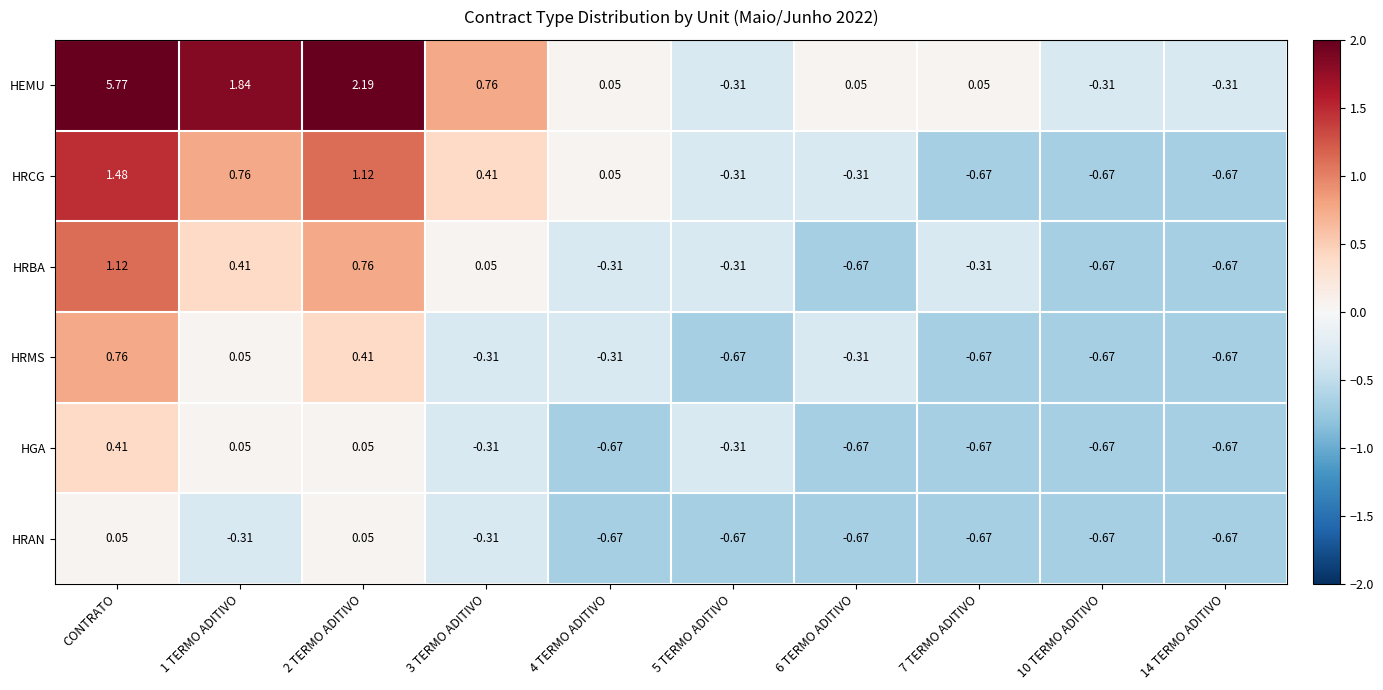

Rank the series by their maximum value, from highest to lowest.

HEMU, HRCG, HRBA, HRMS, HGA, HRAN